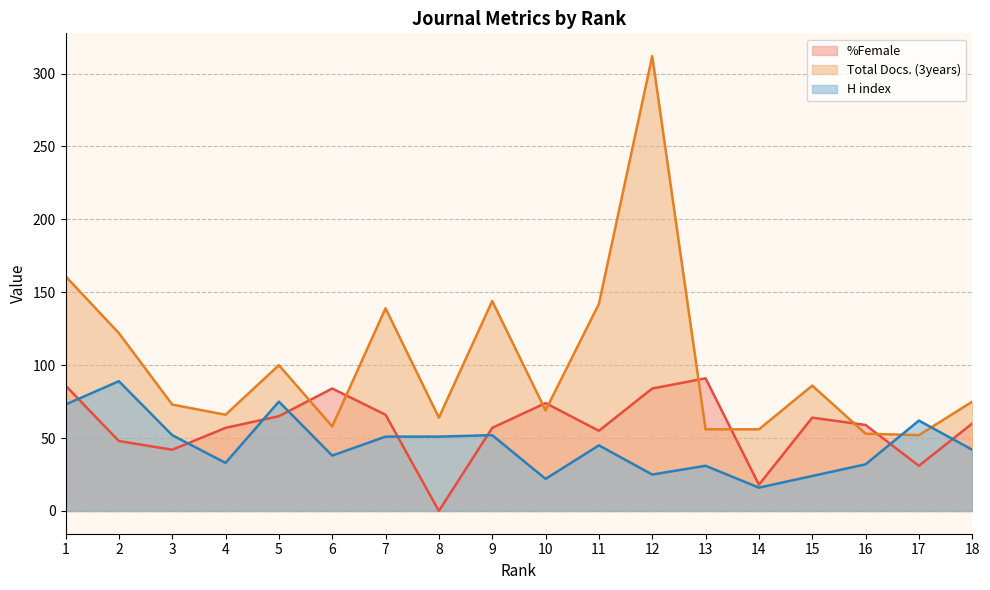

What is the highest value of the %Female series?

91